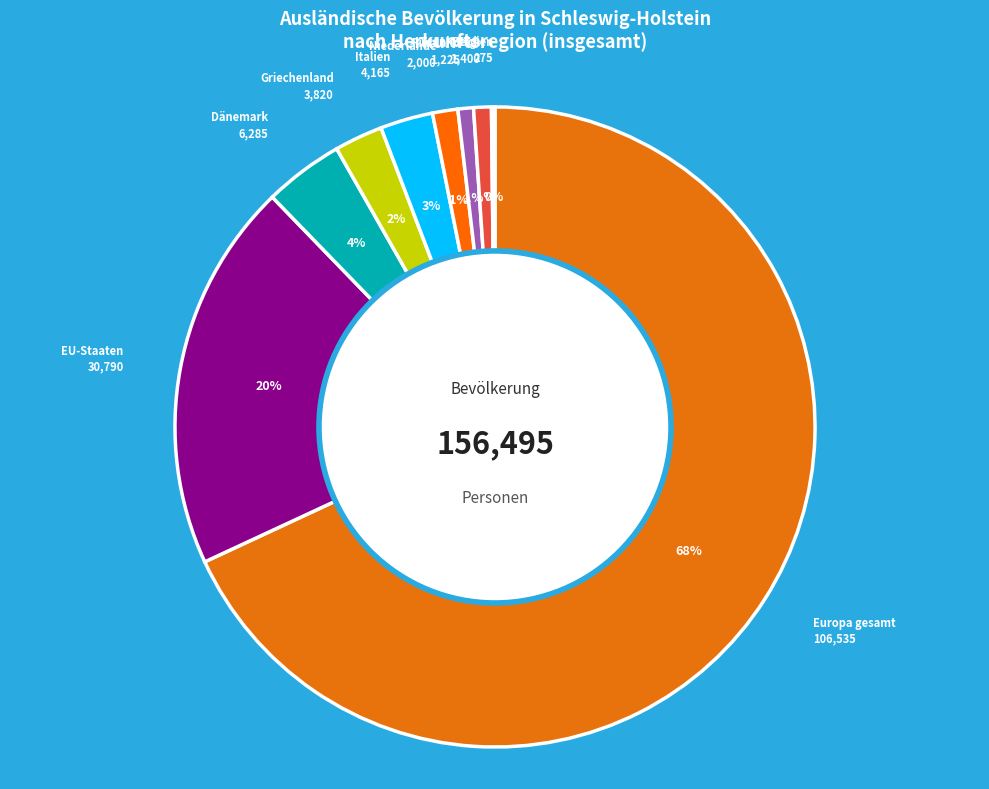

Which has a higher value, Finnland or EU-Staaten?

EU-Staaten